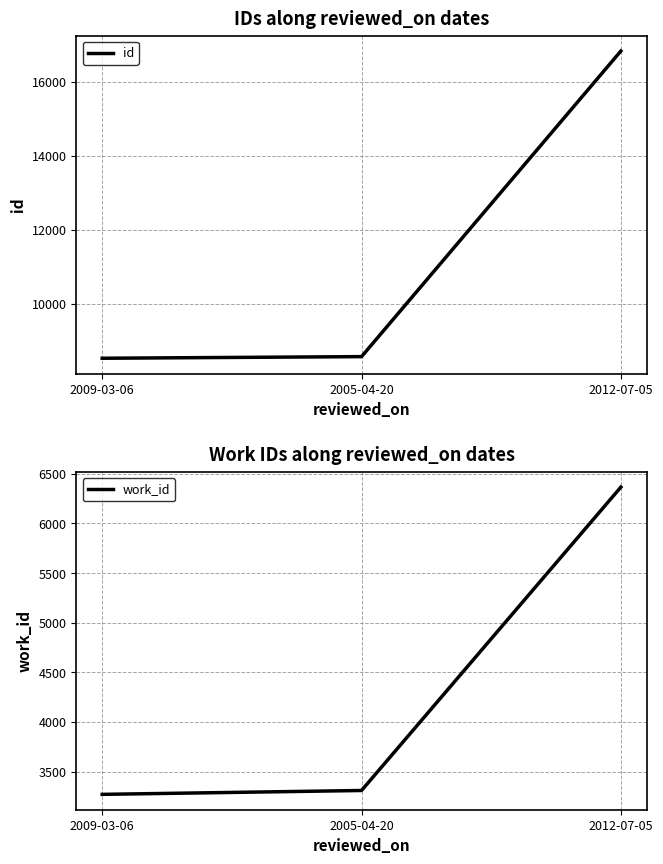

Which series has the largest total across all categories?

id